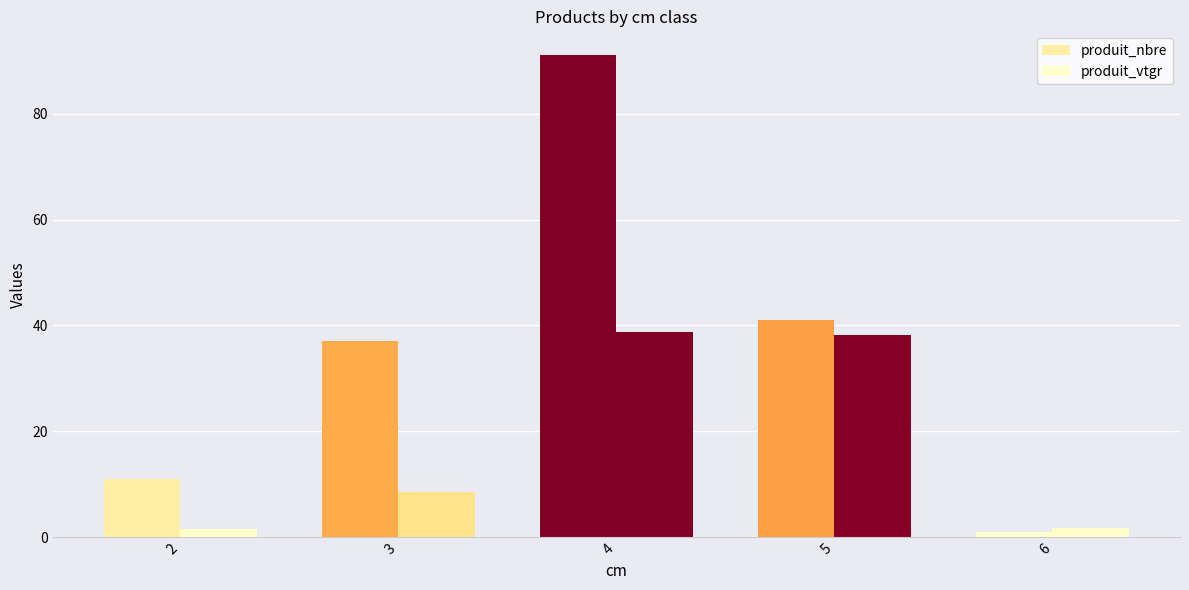

Rank the series by their average value, from highest to lowest.

produit_nbre, produit_vtgr